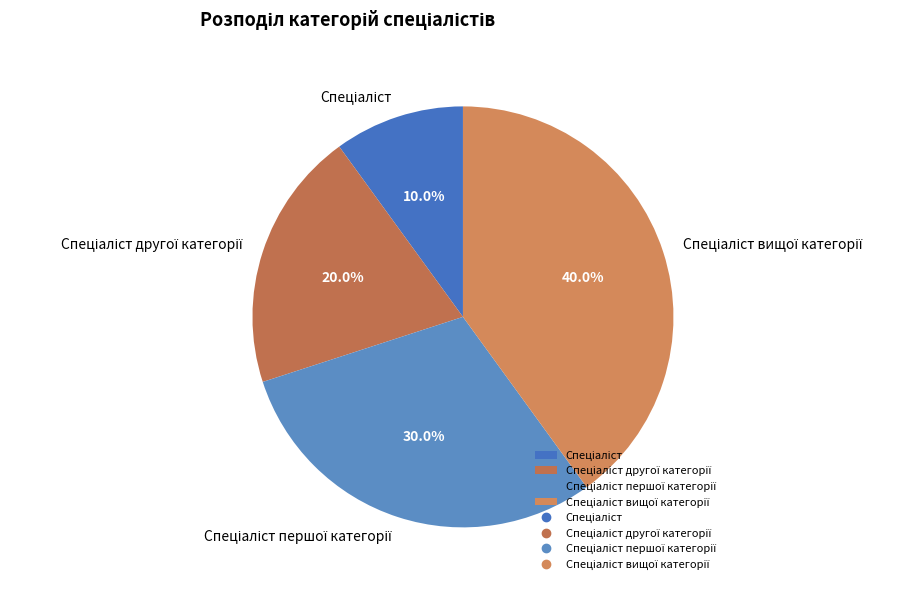

Is there a majority slice in this chart?

No